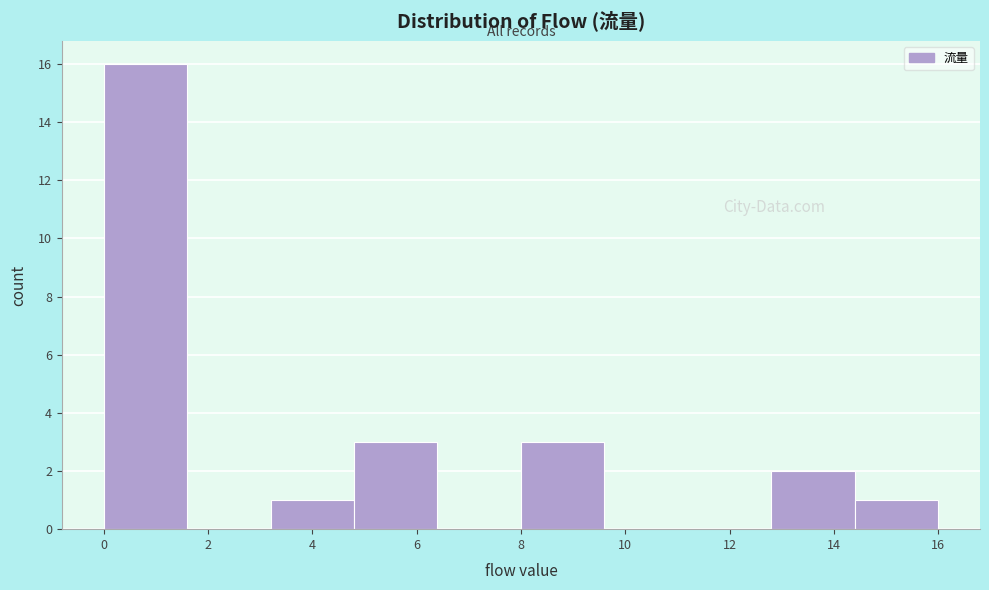

What is the height of the bar covering 8.0 to 9.6 on the x-axis? The values are not printed on the chart, so give them approximately, as read against the axis.

3